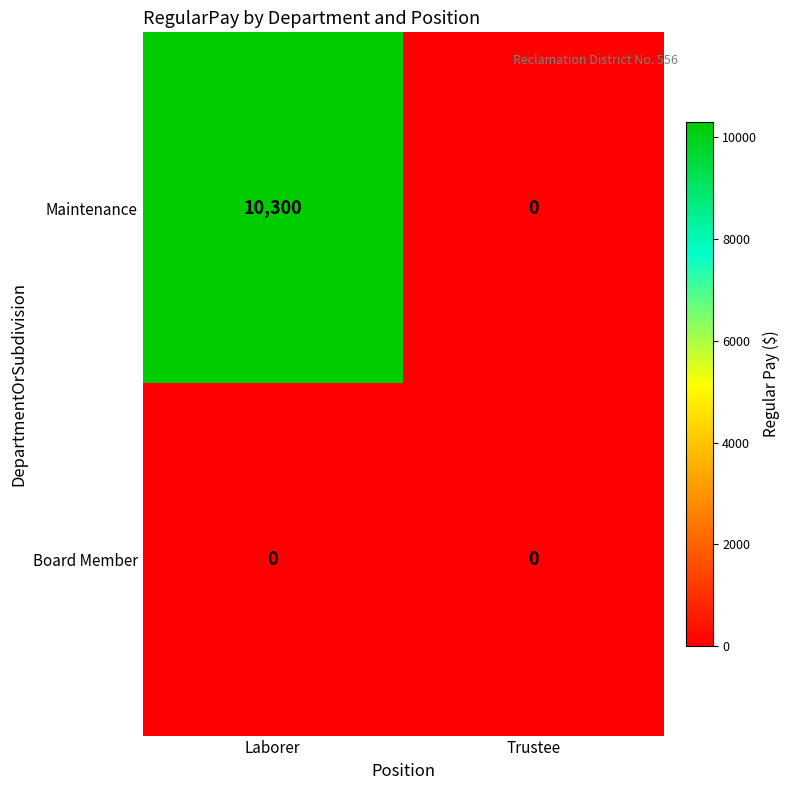

What is the total value across all series at Laborer?

10300